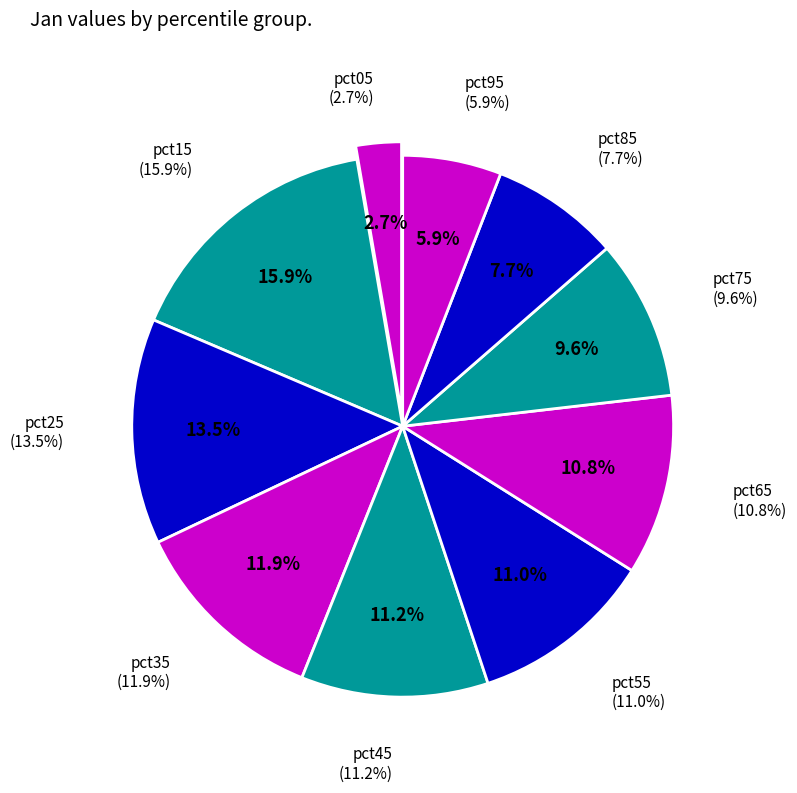

Is it true that pct75 is 4% of the pie?

False